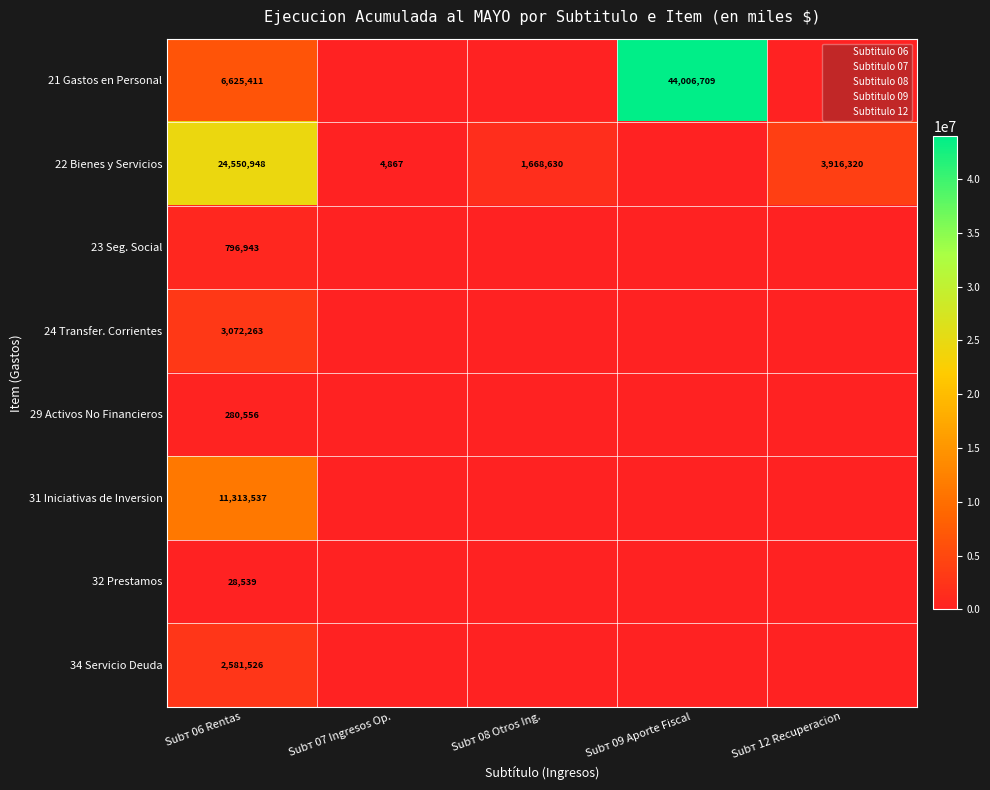

Is it true that 31 Iniciativas de Inversion equals 11313537 at Subт 06 Rentas?

True